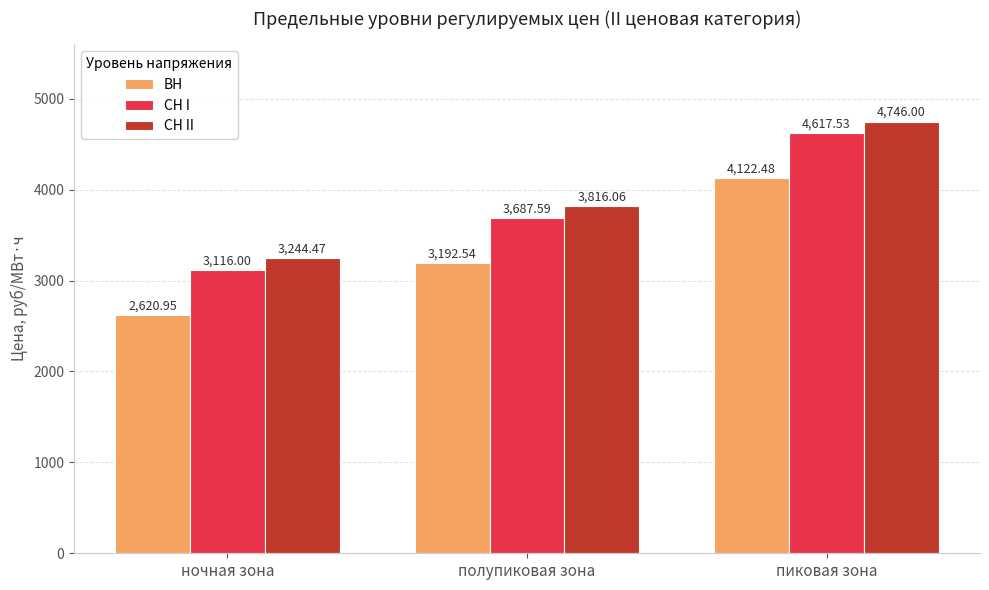

At how many categories does at least one series exceed 3249?

2